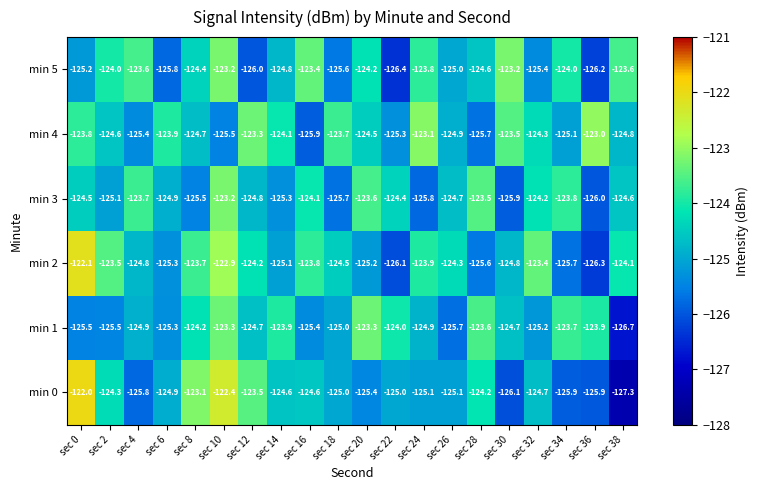

What is the total value across all series at sec 34?

-748.2